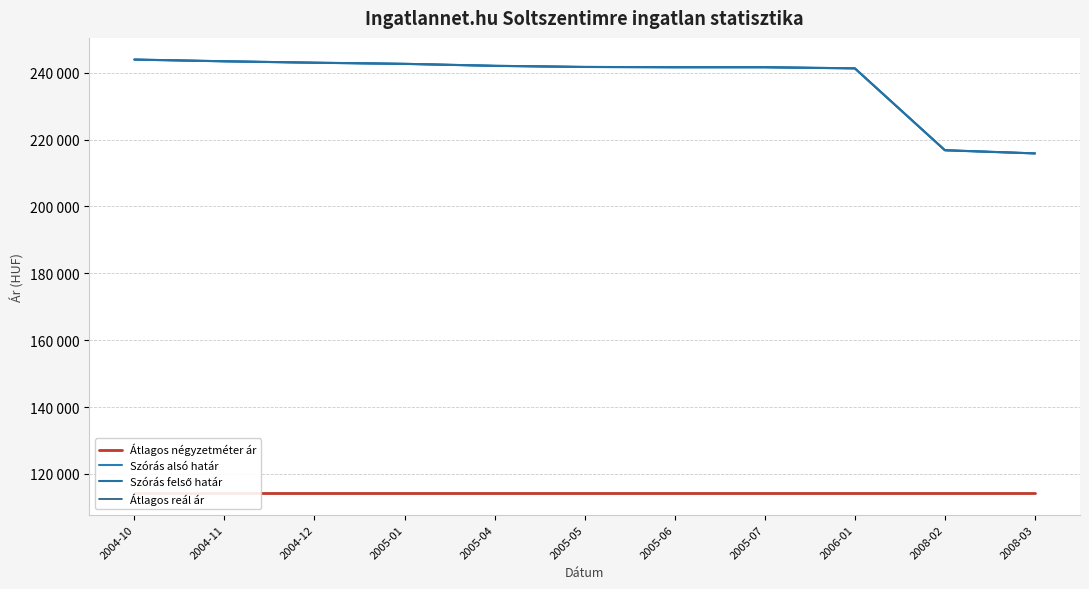

What are all the series names shown in the legend?

Átlagos négyzetméter ár, Szórás alsó határ, Szórás felső határ, Átlagos reál ár